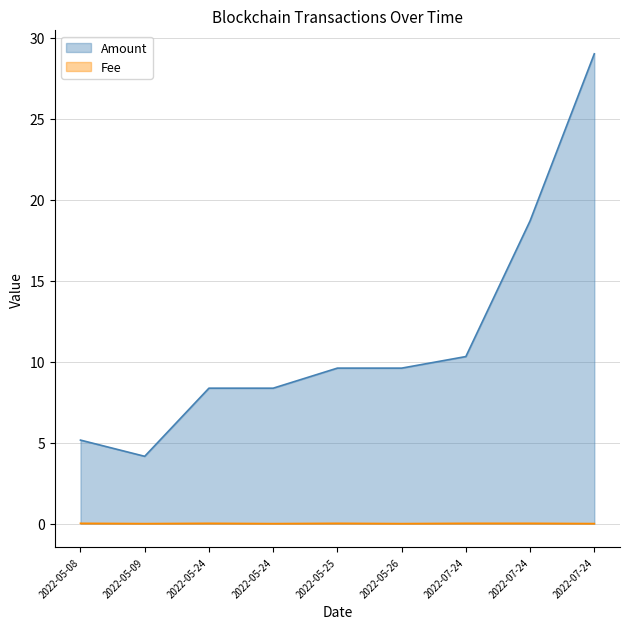

Which series changed the most between 2022-05-08 and 2022-07-24?

Amount